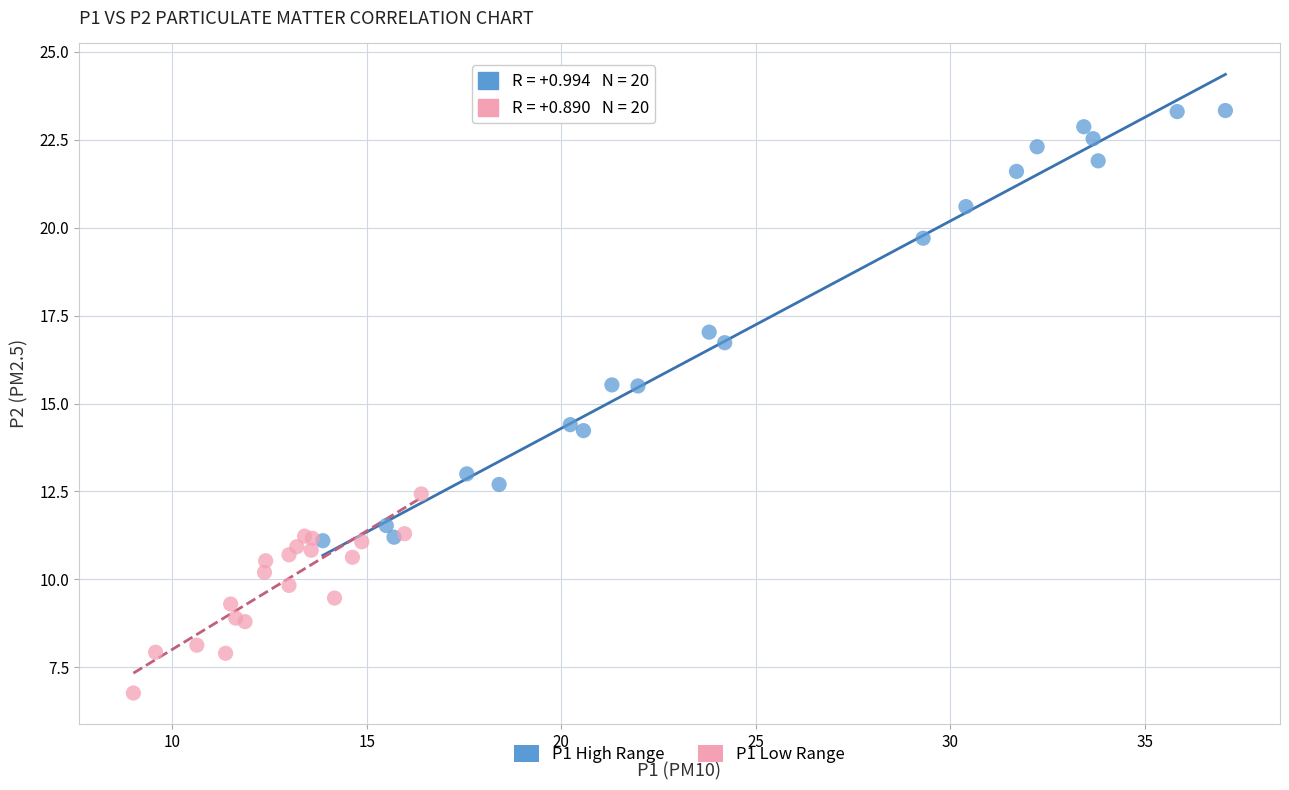

Which series contains the lowest Y value?

P1 Low Range